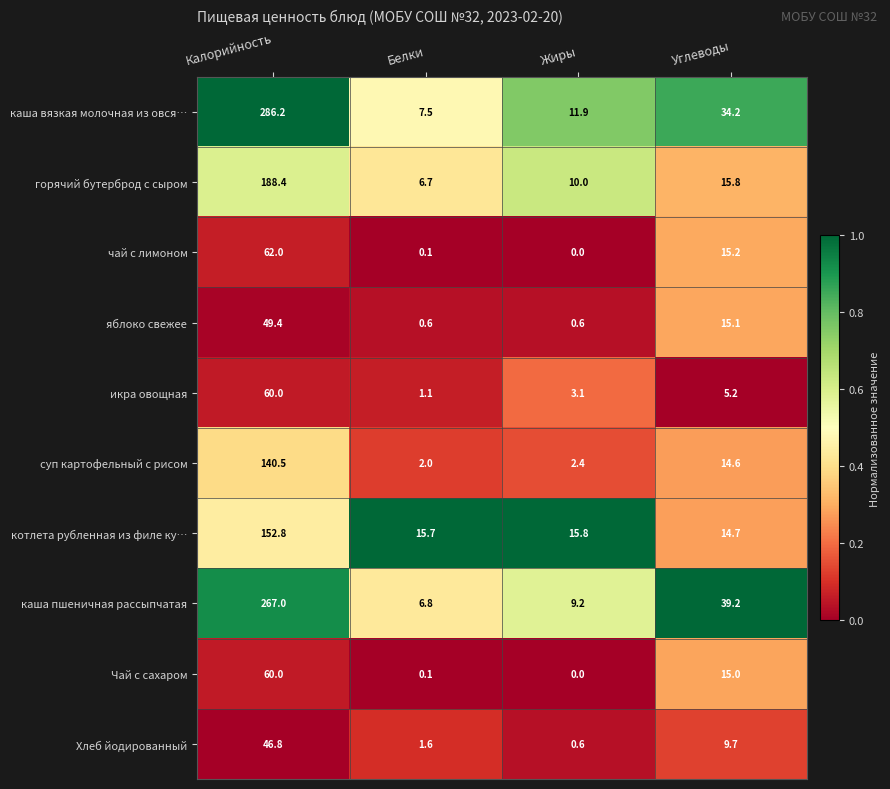

Where does the яблоко свежее series first go above 15?

Калорийность